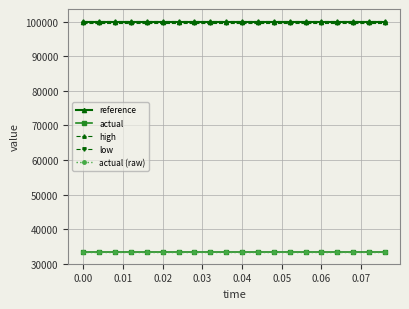

List the series in order of their peak value, lowest first.

actual, actual (raw), low, reference, high